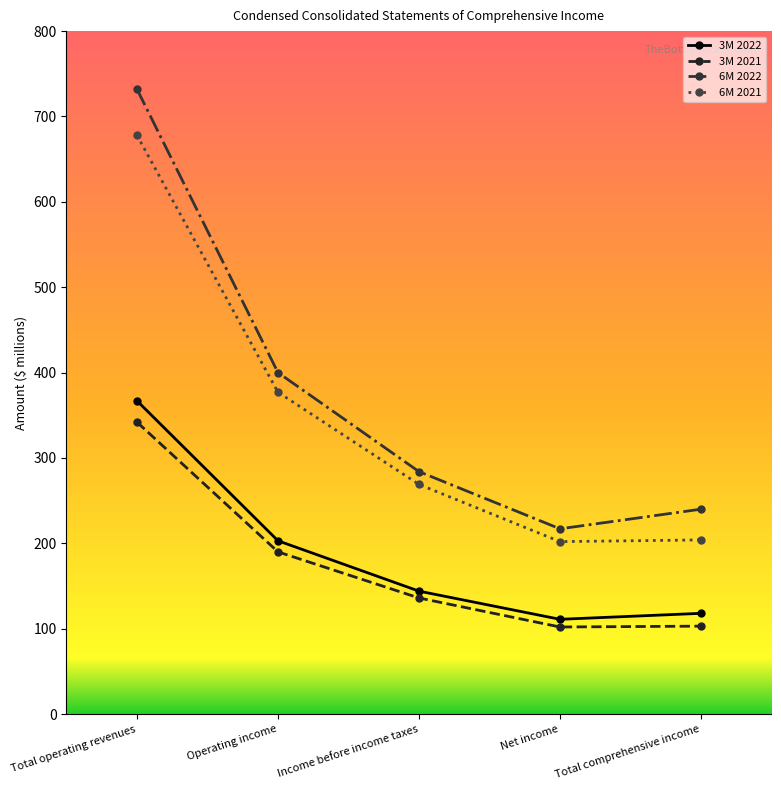

At which label does 3M 2022 reach its minimum?

Net income